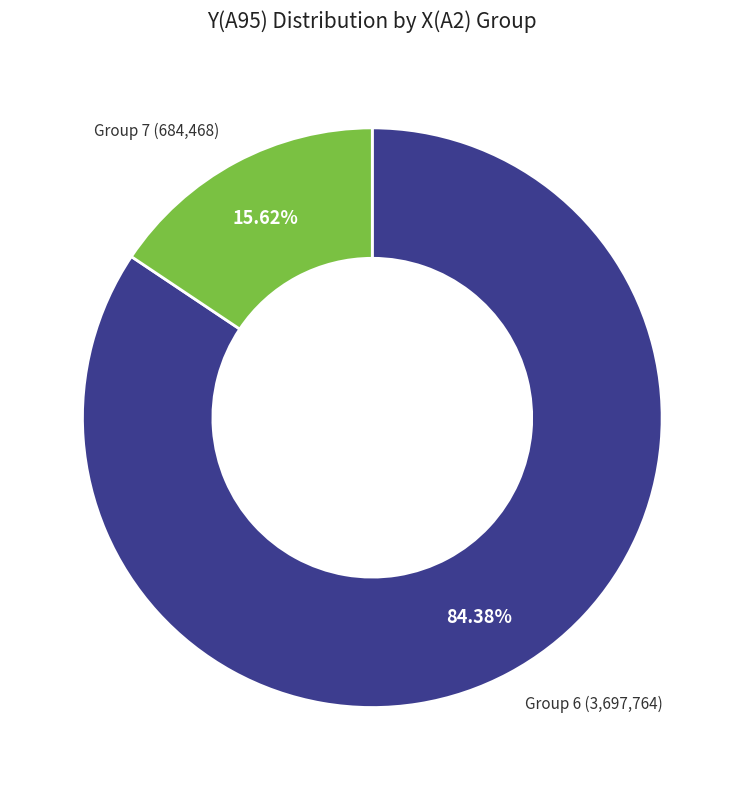

Is there a majority slice in this chart?

Yes